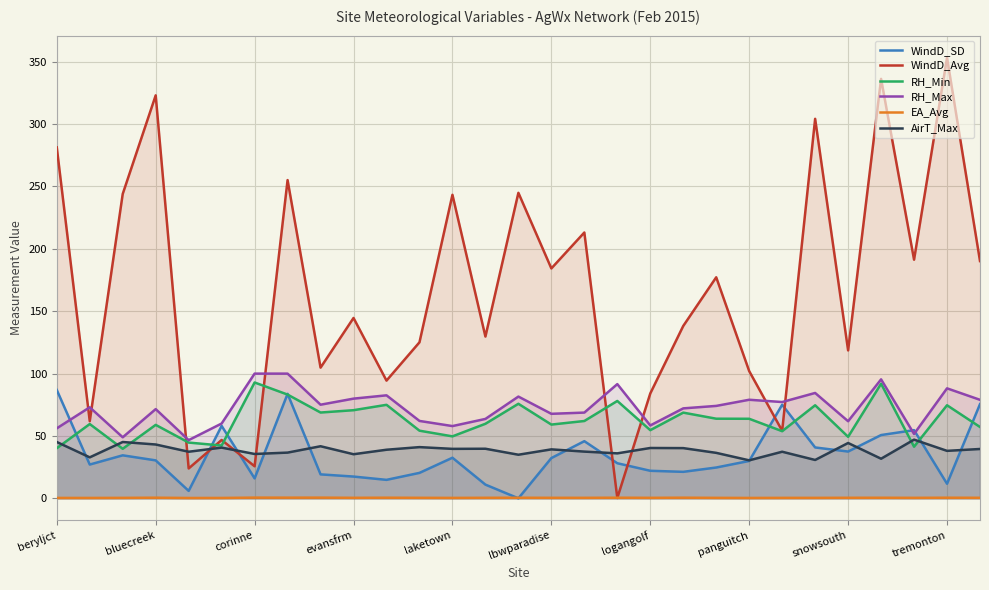

The value of RH_Max at corinne is 100.0. True or false?

True